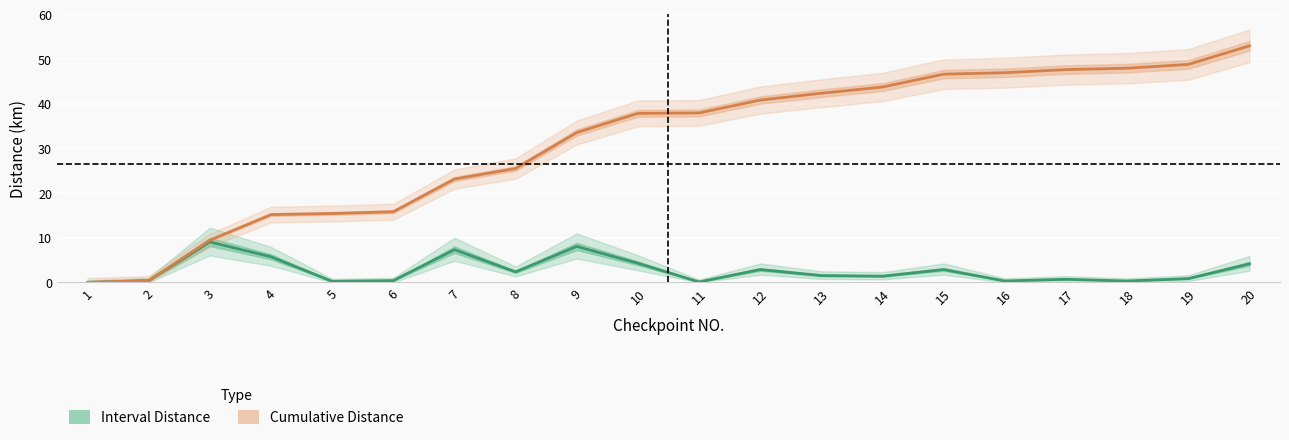

What is the average value of the Cumulative Distance series?

31.6